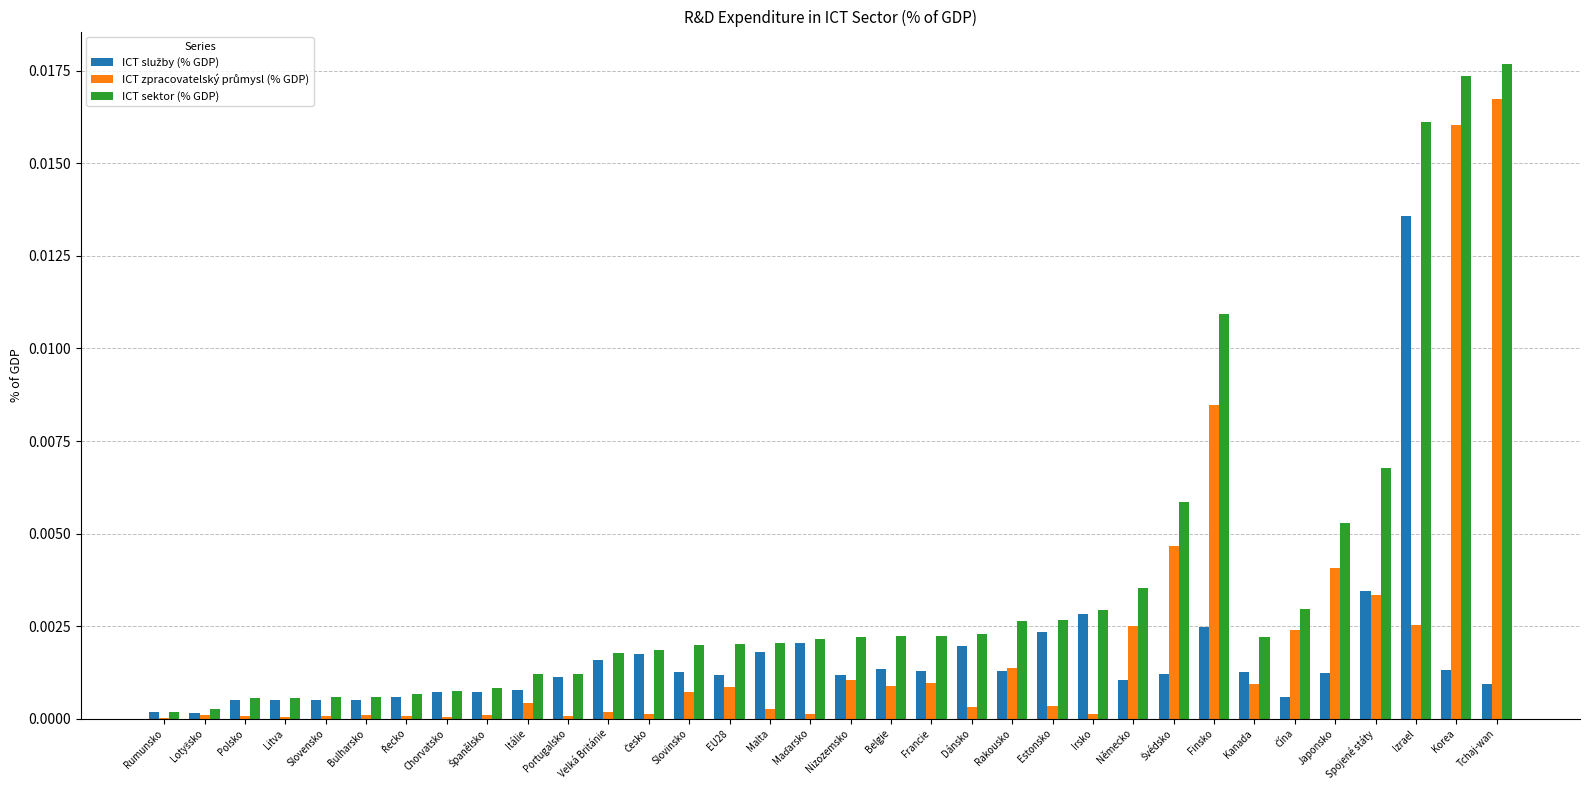

True or false: ICT sektor (% GDP) has a value of 0.0 at Tchaj-wan.

True